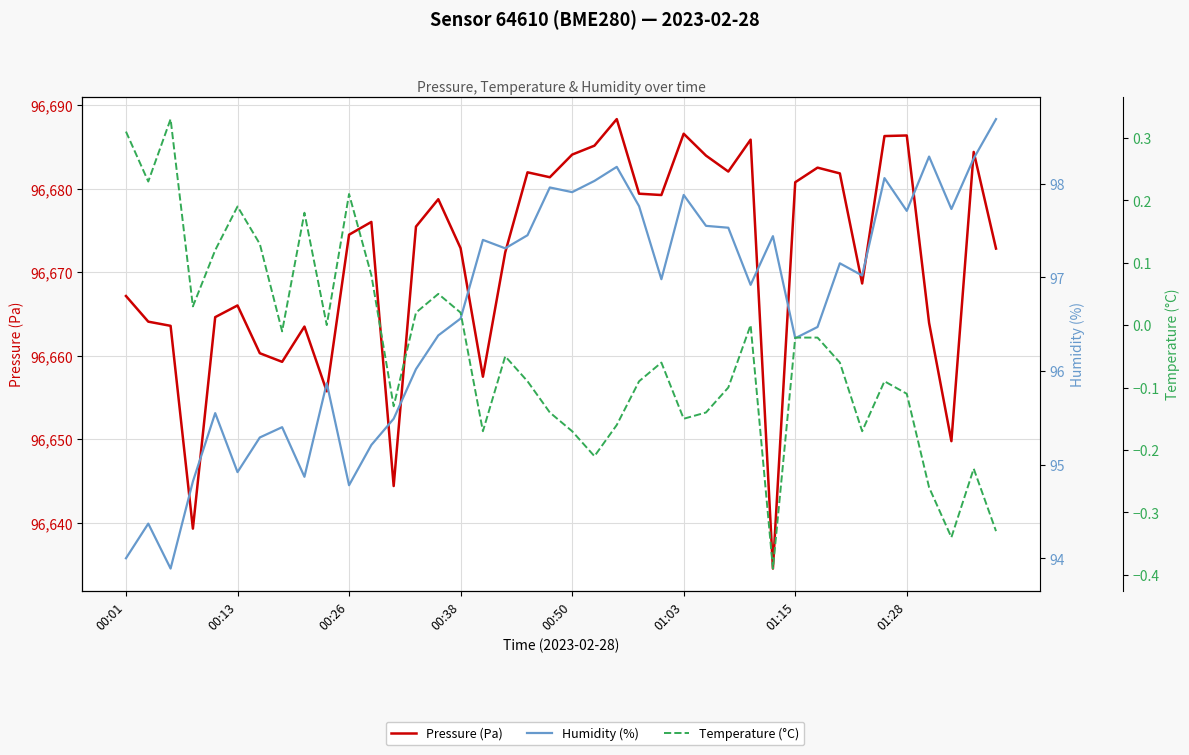

What is the sum of the Temperature (°C) values at 00:38 and 38?

-0.2